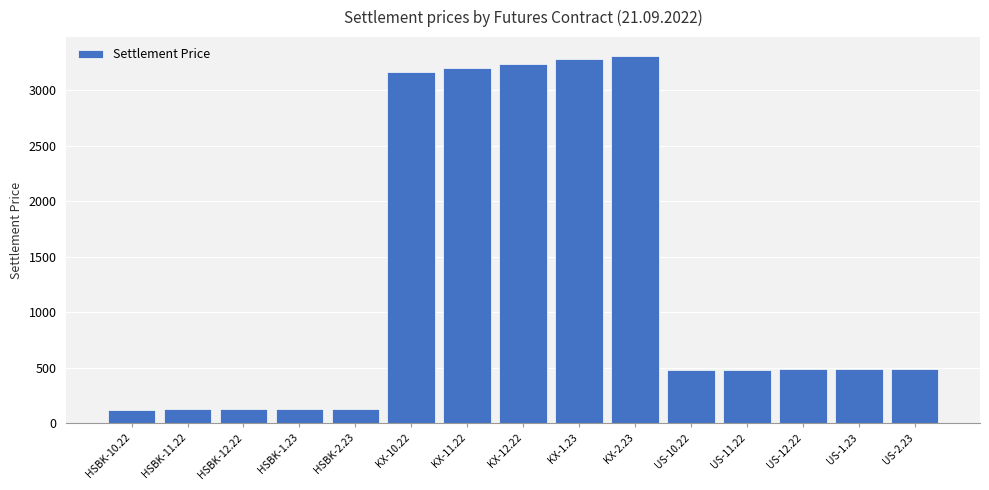

What is the value of the 10th bar from the left?

3314.0